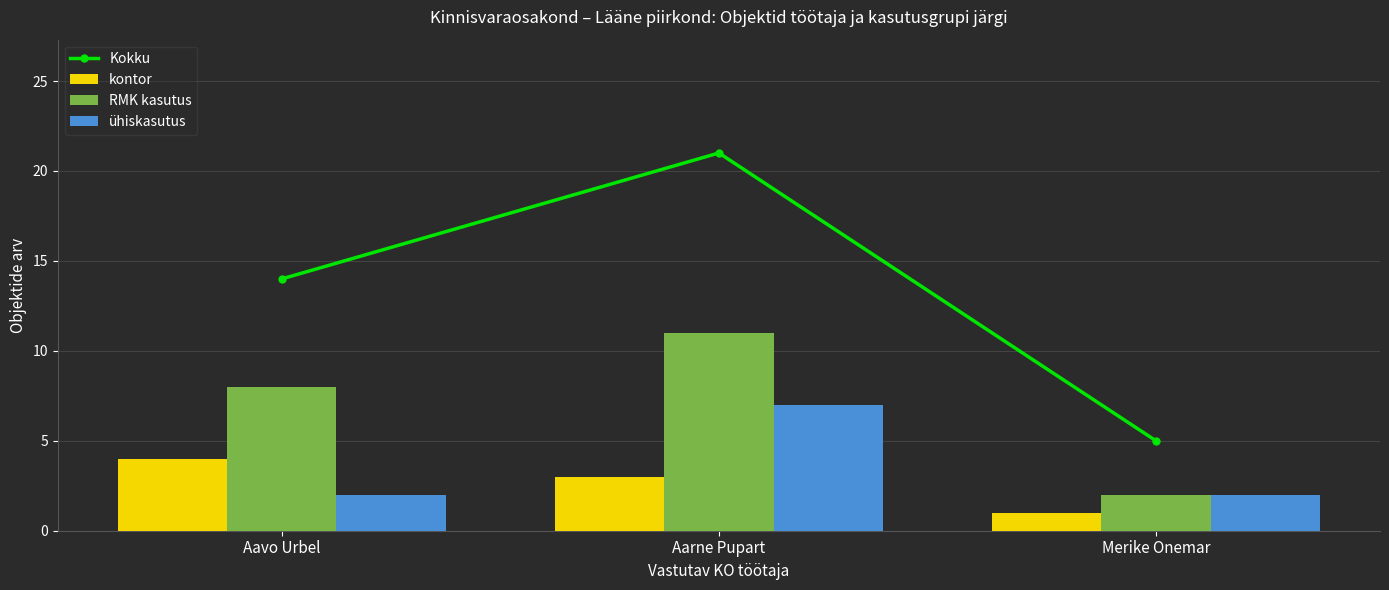

Between Aavo Urbel and Merike Onemar, which is larger?

Aavo Urbel